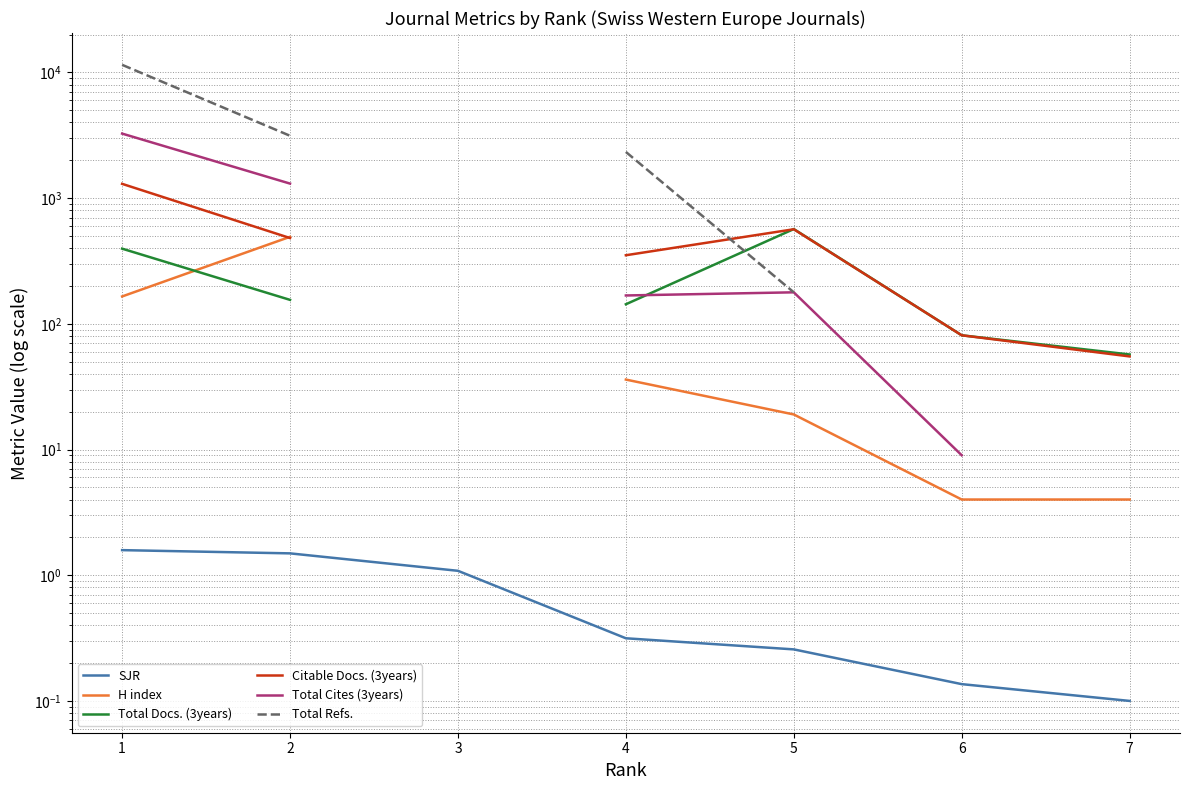

Which series ends up on top after the final intersection of Total Refs. and Total Docs. (3years)?

Total Docs. (3years)